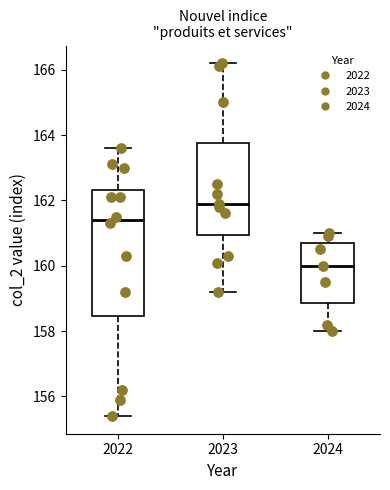

Which box is the tallest, from its lower edge to its upper edge?

2022